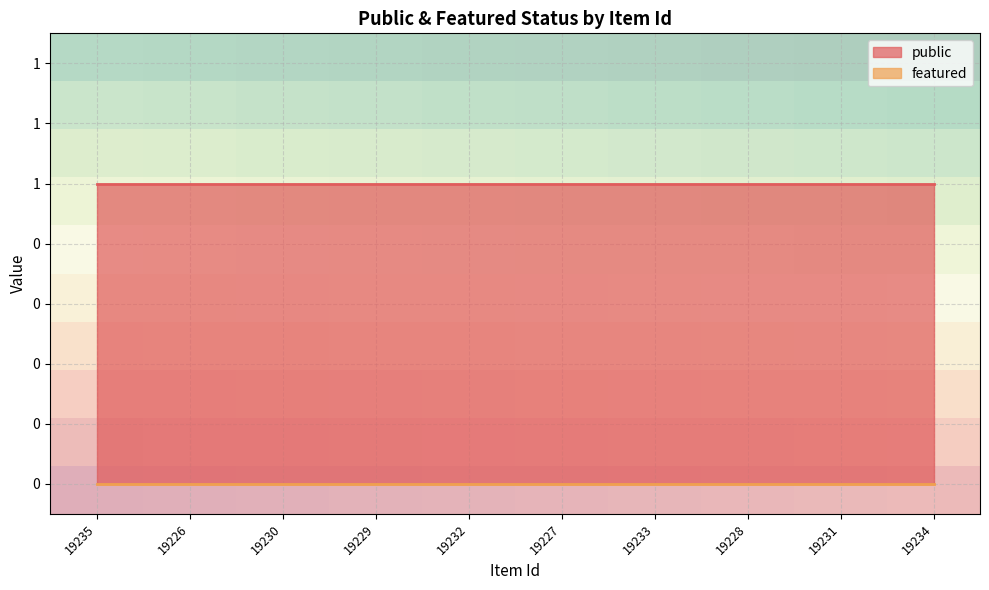

List the series in order of their peak value, highest first.

public, featured